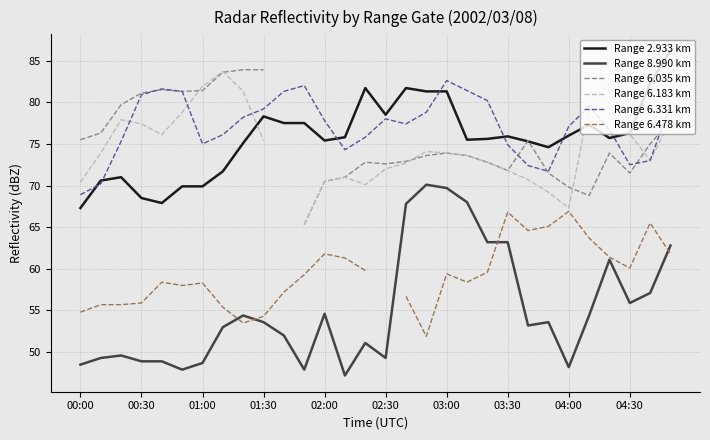

At which label does Range 6.478 km reach its minimum?

17